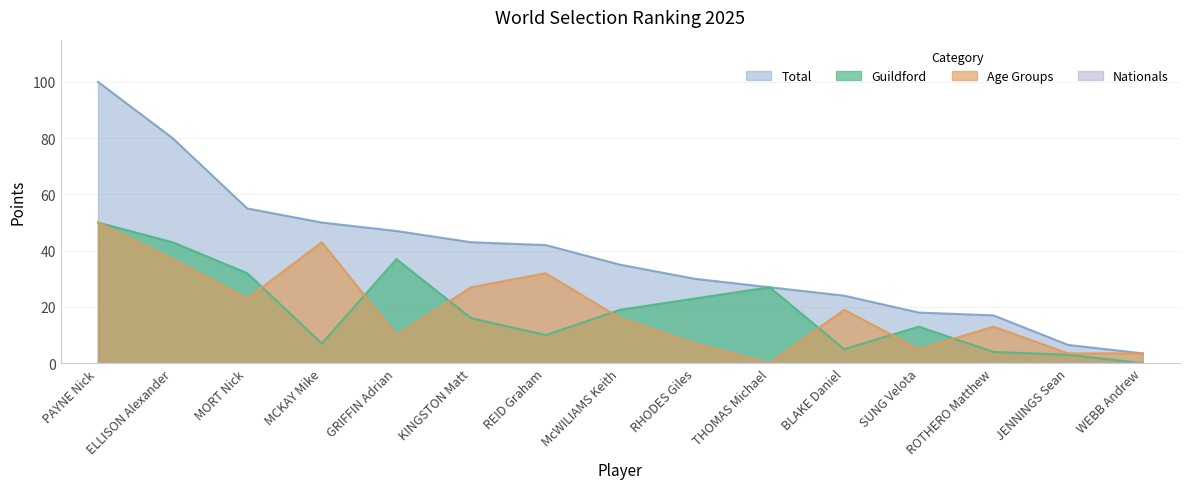

Which has a higher value, ROTHERO Matthew or KINGSTON Matt?

KINGSTON Matt